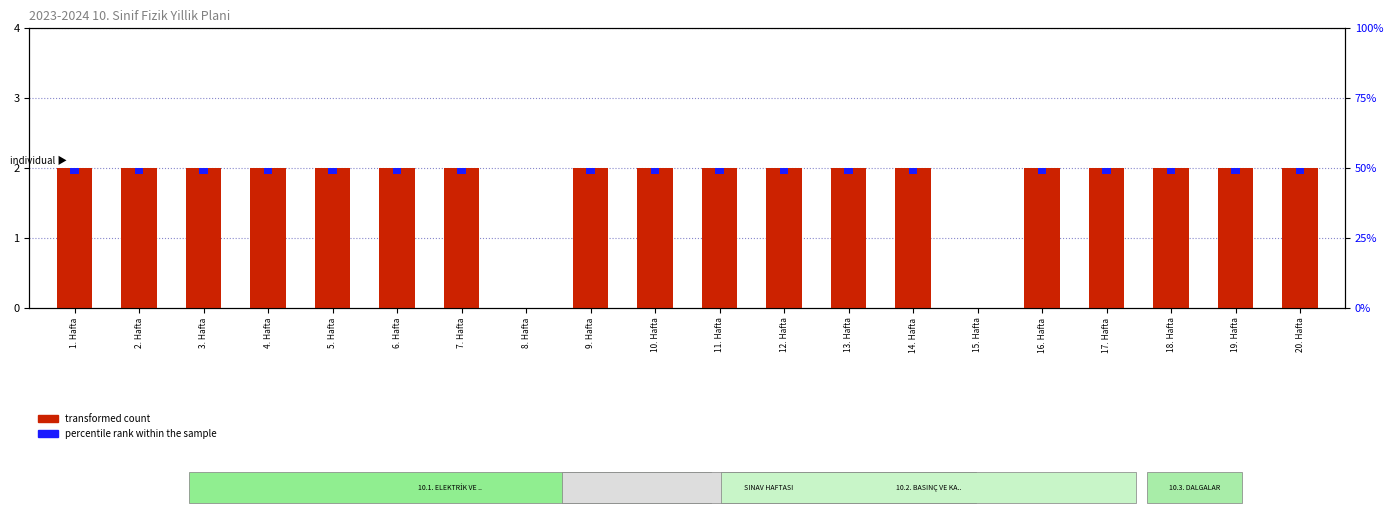

Which series has the largest total across all categories?

transformed count